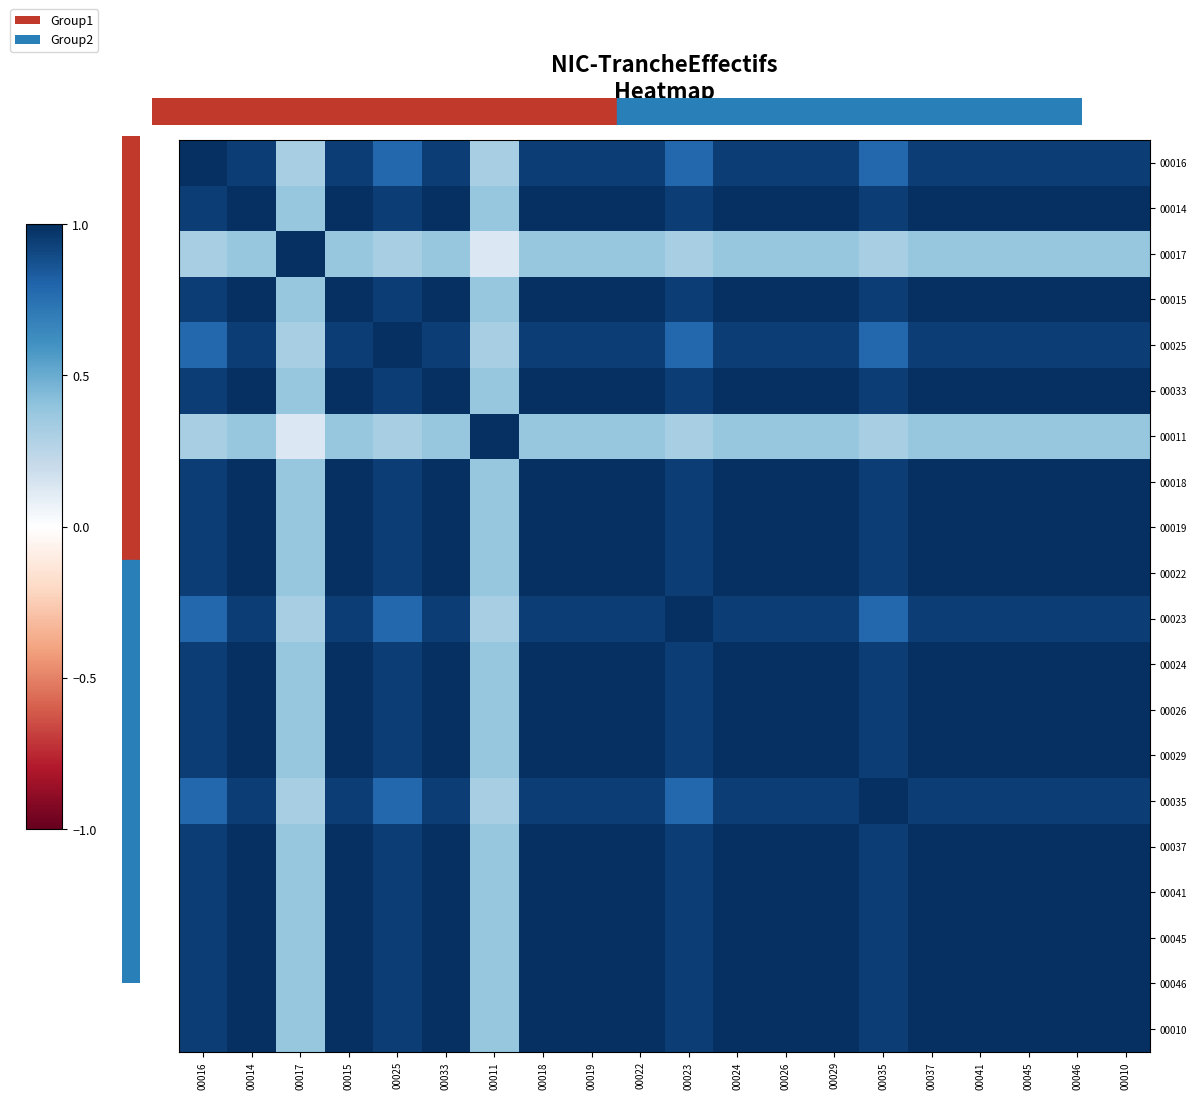

Reading right to left, what are all the values shown in this chart?

00016: 00010=0.9	00046=0.9	00045=0.9	00041=0.9	00037=0.9	00035=0.8	00029=0.9	00026=0.9	00024=0.9	00023=0.8	00022=0.9	00019=0.9	00018=0.9	00011=0.3	00033=0.9	00025=0.8	00015=0.9	00017=0.3	00014=0.9	00016=1.0
00014: 00010=1.0	00046=1.0	00045=1.0	00041=1.0	00037=1.0	00035=0.9	00029=1.0	00026=1.0	00024=1.0	00023=0.9	00022=1.0	00019=1.0	00018=1.0	00011=0.4	00033=1.0	00025=0.9	00015=1.0	00017=0.4	00014=1.0	00016=0.9
00017: 00010=0.4	00046=0.4	00045=0.4	00041=0.4	00037=0.4	00035=0.3	00029=0.4	00026=0.4	00024=0.4	00023=0.3	00022=0.4	00019=0.4	00018=0.4	00011=0.1	00033=0.4	00025=0.3	00015=0.4	00017=1.0	00014=0.4	00016=0.3
00015: 00010=1.0	00046=1.0	00045=1.0	00041=1.0	00037=1.0	00035=0.9	00029=1.0	00026=1.0	00024=1.0	00023=0.9	00022=1.0	00019=1.0	00018=1.0	00011=0.4	00033=1.0	00025=0.9	00015=1.0	00017=0.4	00014=1.0	00016=0.9
00025: 00010=0.9	00046=0.9	00045=0.9	00041=0.9	00037=0.9	00035=0.8	00029=0.9	00026=0.9	00024=0.9	00023=0.8	00022=0.9	00019=0.9	00018=0.9	00011=0.3	00033=0.9	00025=1.0	00015=0.9	00017=0.3	00014=0.9	00016=0.8
00033: 00010=1.0	00046=1.0	00045=1.0	00041=1.0	00037=1.0	00035=0.9	00029=1.0	00026=1.0	00024=1.0	00023=0.9	00022=1.0	00019=1.0	00018=1.0	00011=0.4	00033=1.0	00025=0.9	00015=1.0	00017=0.4	00014=1.0	00016=0.9
00011: 00010=0.4	00046=0.4	00045=0.4	00041=0.4	00037=0.4	00035=0.3	00029=0.4	00026=0.4	00024=0.4	00023=0.3	00022=0.4	00019=0.4	00018=0.4	00011=1.0	00033=0.4	00025=0.3	00015=0.4	00017=0.1	00014=0.4	00016=0.3
00018: 00010=1.0	00046=1.0	00045=1.0	00041=1.0	00037=1.0	00035=0.9	00029=1.0	00026=1.0	00024=1.0	00023=0.9	00022=1.0	00019=1.0	00018=1.0	00011=0.4	00033=1.0	00025=0.9	00015=1.0	00017=0.4	00014=1.0	00016=0.9
00019: 00010=1.0	00046=1.0	00045=1.0	00041=1.0	00037=1.0	00035=0.9	00029=1.0	00026=1.0	00024=1.0	00023=0.9	00022=1.0	00019=1.0	00018=1.0	00011=0.4	00033=1.0	00025=0.9	00015=1.0	00017=0.4	00014=1.0	00016=0.9
00022: 00010=1.0	00046=1.0	00045=1.0	00041=1.0	00037=1.0	00035=0.9	00029=1.0	00026=1.0	00024=1.0	00023=0.9	00022=1.0	00019=1.0	00018=1.0	00011=0.4	00033=1.0	00025=0.9	00015=1.0	00017=0.4	00014=1.0	00016=0.9
00023: 00010=0.9	00046=0.9	00045=0.9	00041=0.9	00037=0.9	00035=0.8	00029=0.9	00026=0.9	00024=0.9	00023=1.0	00022=0.9	00019=0.9	00018=0.9	00011=0.3	00033=0.9	00025=0.8	00015=0.9	00017=0.3	00014=0.9	00016=0.8
00024: 00010=1.0	00046=1.0	00045=1.0	00041=1.0	00037=1.0	00035=0.9	00029=1.0	00026=1.0	00024=1.0	00023=0.9	00022=1.0	00019=1.0	00018=1.0	00011=0.4	00033=1.0	00025=0.9	00015=1.0	00017=0.4	00014=1.0	00016=0.9
00026: 00010=1.0	00046=1.0	00045=1.0	00041=1.0	00037=1.0	00035=0.9	00029=1.0	00026=1.0	00024=1.0	00023=0.9	00022=1.0	00019=1.0	00018=1.0	00011=0.4	00033=1.0	00025=0.9	00015=1.0	00017=0.4	00014=1.0	00016=0.9
00029: 00010=1.0	00046=1.0	00045=1.0	00041=1.0	00037=1.0	00035=0.9	00029=1.0	00026=1.0	00024=1.0	00023=0.9	00022=1.0	00019=1.0	00018=1.0	00011=0.4	00033=1.0	00025=0.9	00015=1.0	00017=0.4	00014=1.0	00016=0.9
00035: 00010=0.9	00046=0.9	00045=0.9	00041=0.9	00037=0.9	00035=1.0	00029=0.9	00026=0.9	00024=0.9	00023=0.8	00022=0.9	00019=0.9	00018=0.9	00011=0.3	00033=0.9	00025=0.8	00015=0.9	00017=0.3	00014=0.9	00016=0.8
00037: 00010=1.0	00046=1.0	00045=1.0	00041=1.0	00037=1.0	00035=0.9	00029=1.0	00026=1.0	00024=1.0	00023=0.9	00022=1.0	00019=1.0	00018=1.0	00011=0.4	00033=1.0	00025=0.9	00015=1.0	00017=0.4	00014=1.0	00016=0.9
00041: 00010=1.0	00046=1.0	00045=1.0	00041=1.0	00037=1.0	00035=0.9	00029=1.0	00026=1.0	00024=1.0	00023=0.9	00022=1.0	00019=1.0	00018=1.0	00011=0.4	00033=1.0	00025=0.9	00015=1.0	00017=0.4	00014=1.0	00016=0.9
00045: 00010=1.0	00046=1.0	00045=1.0	00041=1.0	00037=1.0	00035=0.9	00029=1.0	00026=1.0	00024=1.0	00023=0.9	00022=1.0	00019=1.0	00018=1.0	00011=0.4	00033=1.0	00025=0.9	00015=1.0	00017=0.4	00014=1.0	00016=0.9
00046: 00010=1.0	00046=1.0	00045=1.0	00041=1.0	00037=1.0	00035=0.9	00029=1.0	00026=1.0	00024=1.0	00023=0.9	00022=1.0	00019=1.0	00018=1.0	00011=0.4	00033=1.0	00025=0.9	00015=1.0	00017=0.4	00014=1.0	00016=0.9
00010: 00010=1.0	00046=1.0	00045=1.0	00041=1.0	00037=1.0	00035=0.9	00029=1.0	00026=1.0	00024=1.0	00023=0.9	00022=1.0	00019=1.0	00018=1.0	00011=0.4	00033=1.0	00025=0.9	00015=1.0	00017=0.4	00014=1.0	00016=0.9